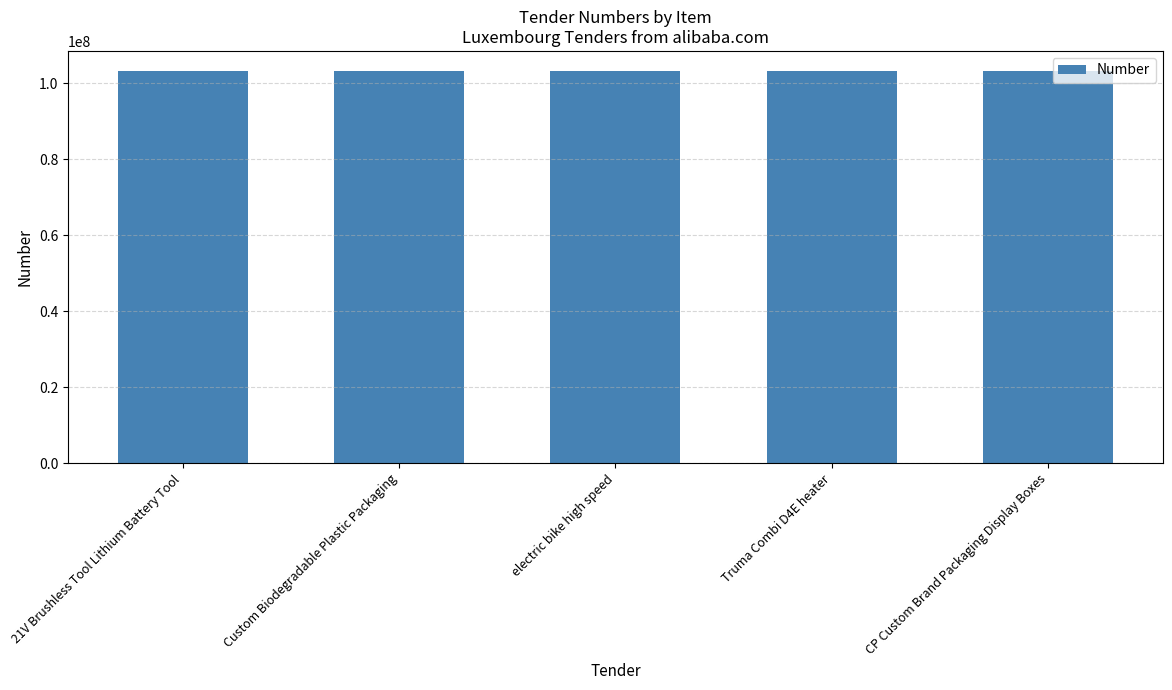

Does the chart contain stacked bars?

No